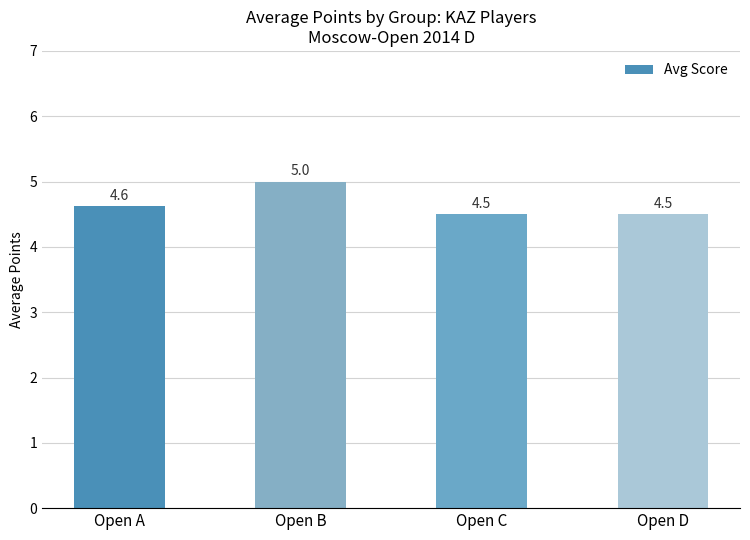

Is it true that the value at Open B is 8.4?

False